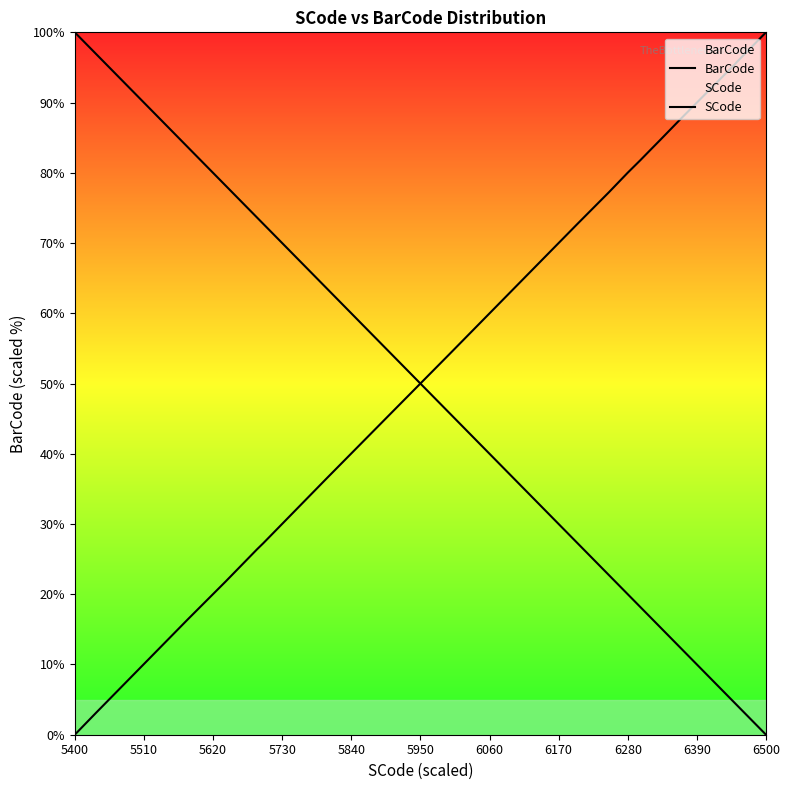

What is the difference between the second highest and second lowest values in the BarCode series?

92.6